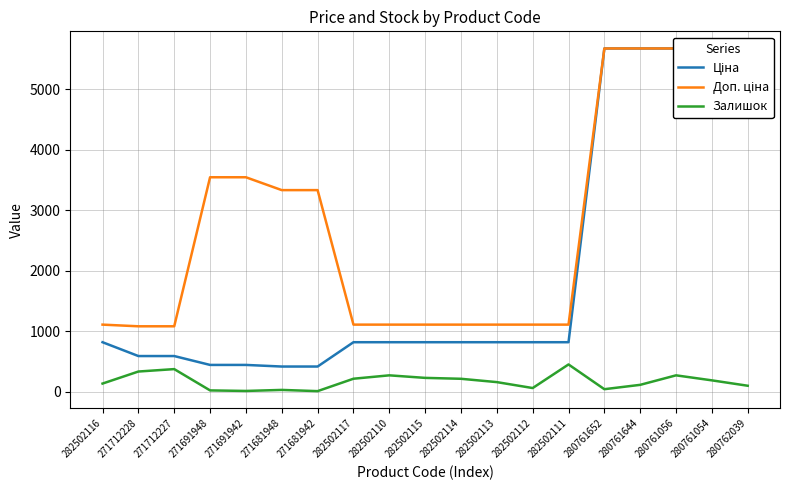

Where is the first local minimum for Залишок?

271691942